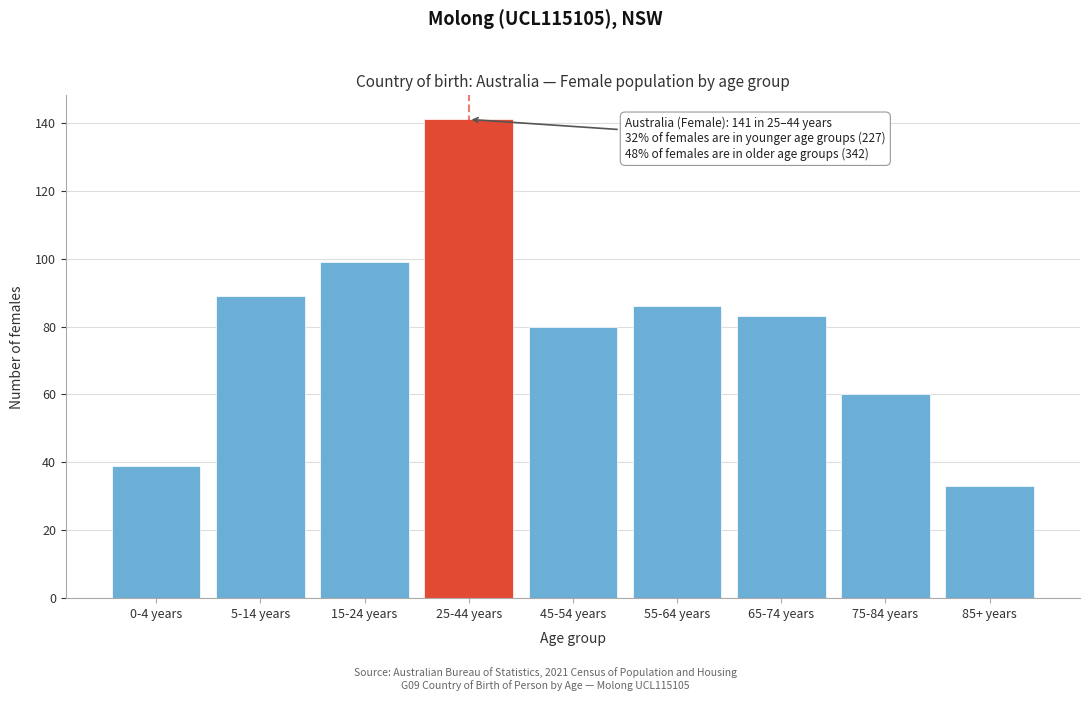

Reading left to right, list all the values displayed in this chart.

0-4 years=39	5-14 years=89	15-24 years=99	25-44 years=141	45-54 years=80	55-64 years=86	65-74 years=83	75-84 years=60	85+ years=33